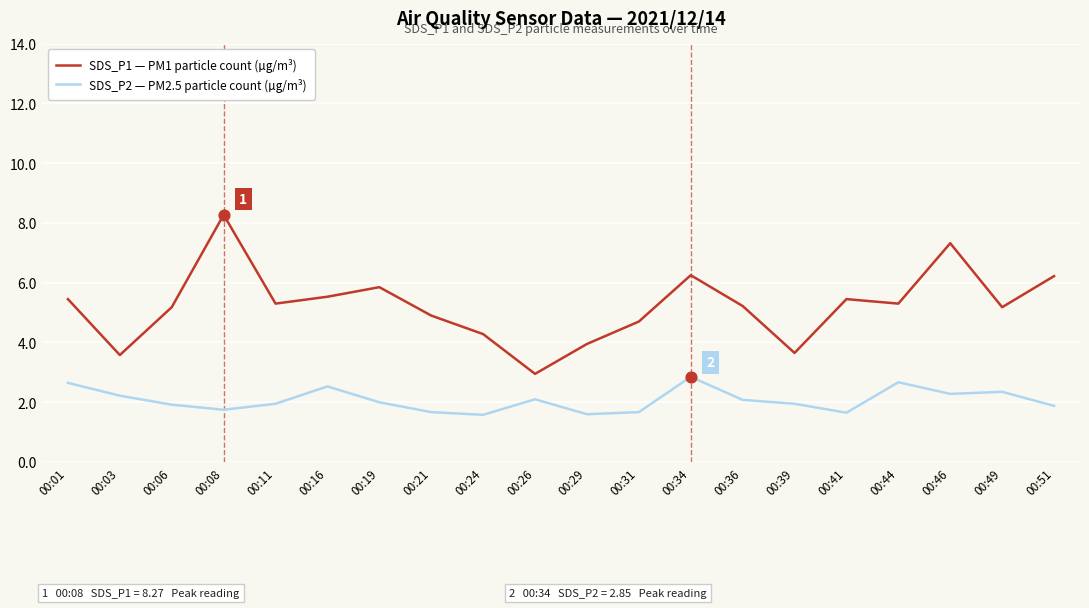

Between 00:16 and 00:29, which series saw the biggest shift?

SDS_P1 — PM1 particle count (µg/m³)